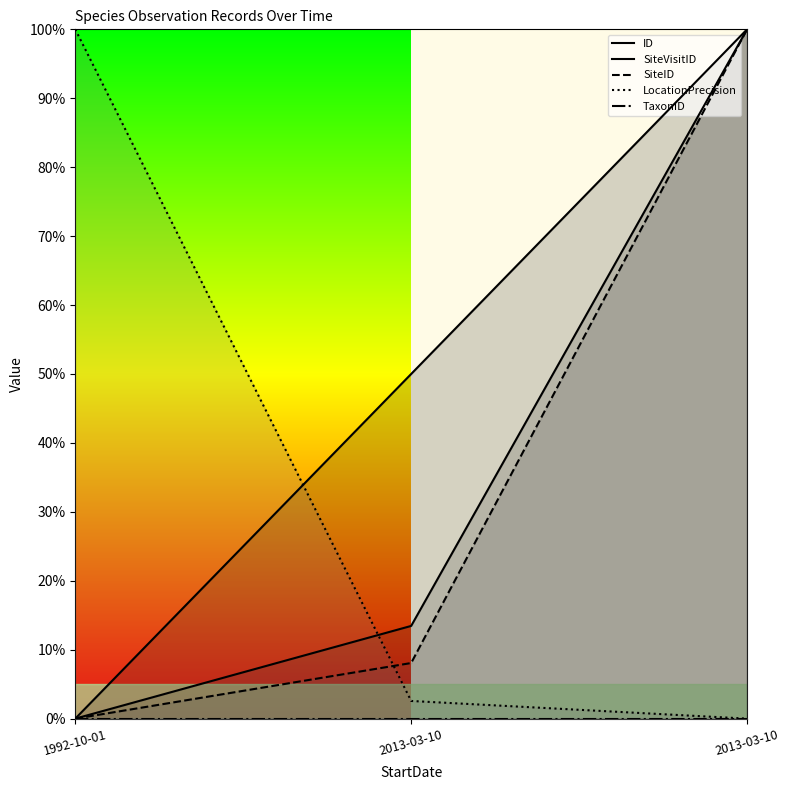

What is the label of the 2nd point from the left?

2013-03-10